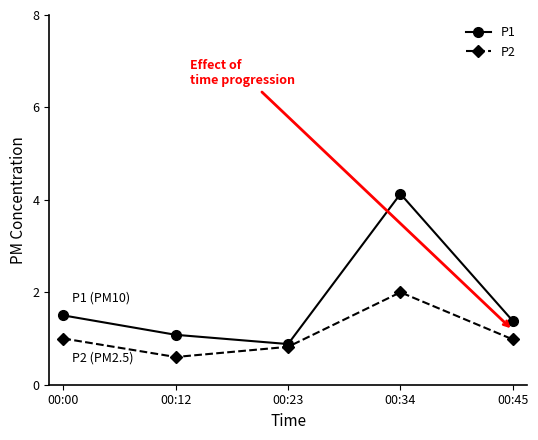

At which label is P1 closest to 2?

00:00